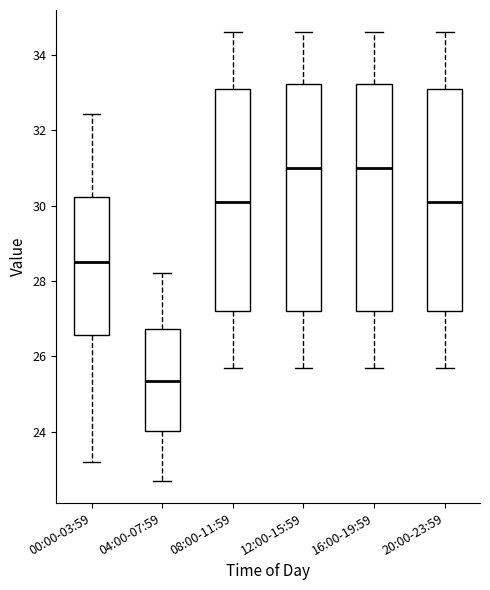

Reading left to right, transcribe this box plot: for each box, give where its median line is, the range the box spans, and where its two whiskers end, as read against the y-axis. The values are not printed on the chart, so give them approximately, as read against the axis.

00:00-03:59: median 28.6, box 26.6 to 30.2, whiskers 23.2 to 32.4
04:00-07:59: median 25.4, box 24.0 to 26.8, whiskers 22.8 to 28.2
08:00-11:59: median 30.2, box 27.2 to 33.2, whiskers 25.8 to 34.6
12:00-15:59: median 31.0, box 27.2 to 33.2, whiskers 25.8 to 34.6
16:00-19:59: median 31.0, box 27.2 to 33.2, whiskers 25.8 to 34.6
20:00-23:59: median 30.2, box 27.2 to 33.2, whiskers 25.8 to 34.6